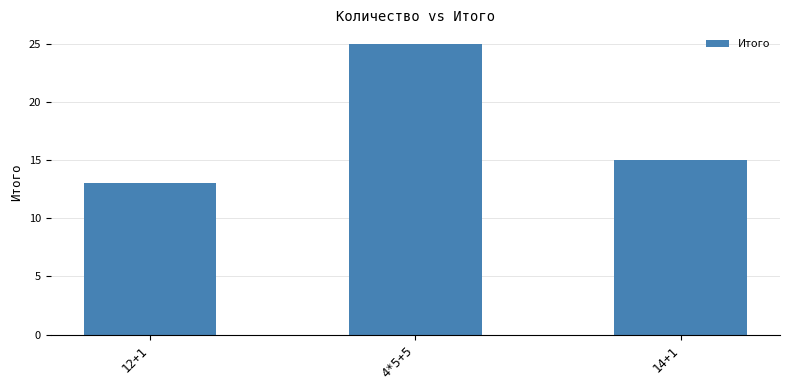

What is the difference between the second highest and minimum values?

2